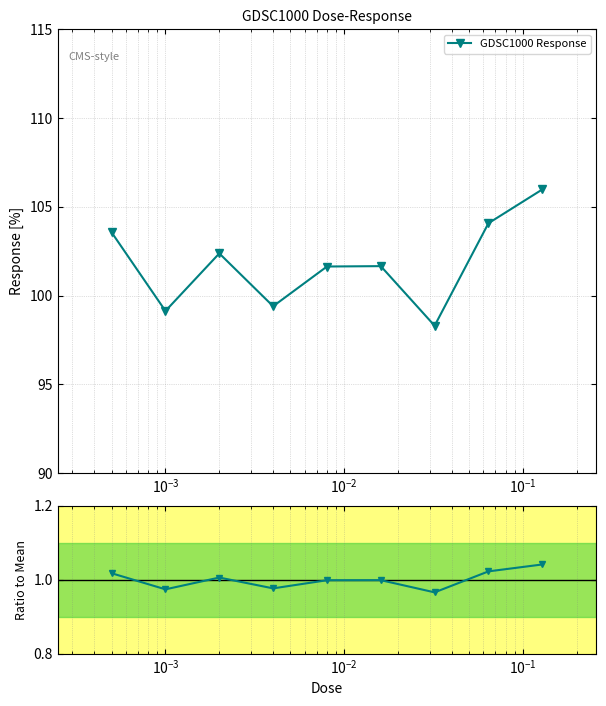

What is the maximum value for GDSC1000 Response?

106.0